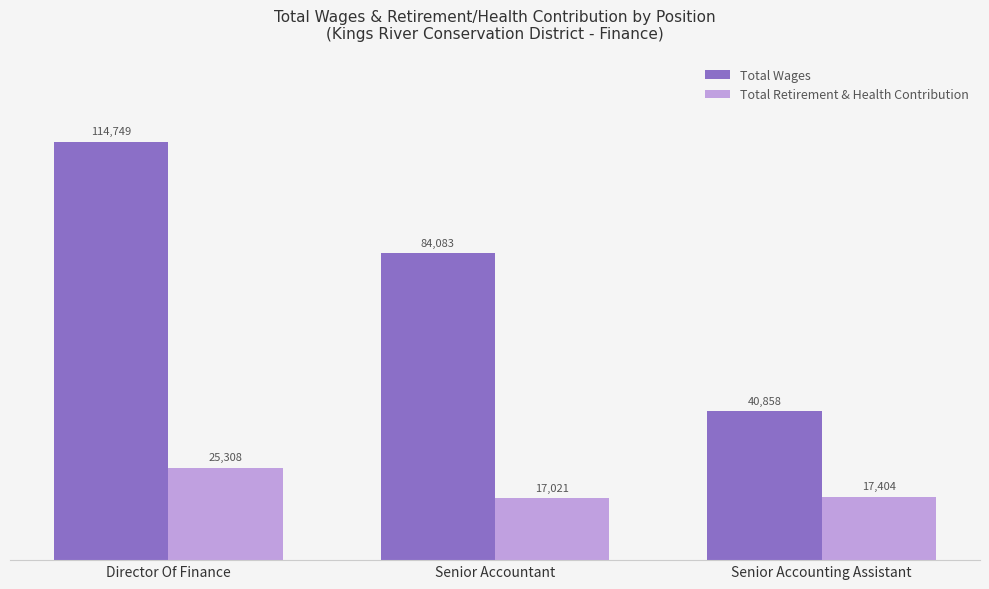

What is the approximate value of Total Retirement & Health Contribution at Senior Accountant?

17021